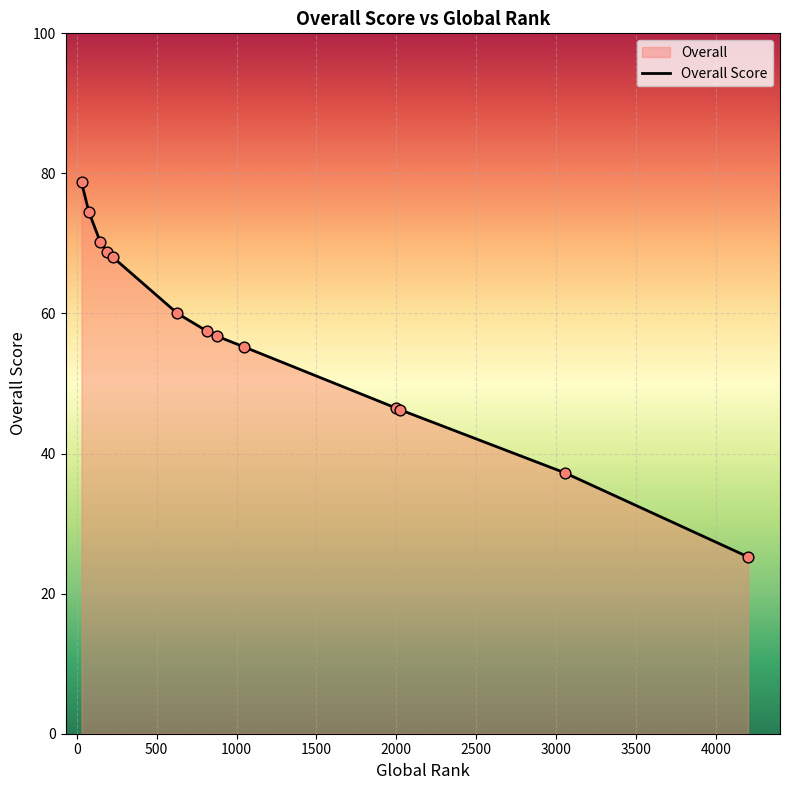

What is the maximum value shown in the chart?

78.8